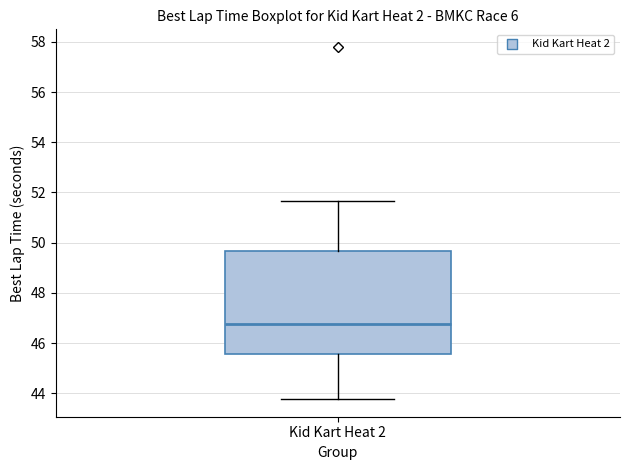

Where is the upper edge of the box for Kid Kart Heat 2 on the y-axis? The values are not printed on the chart, so give them approximately, as read against the axis.

49.6